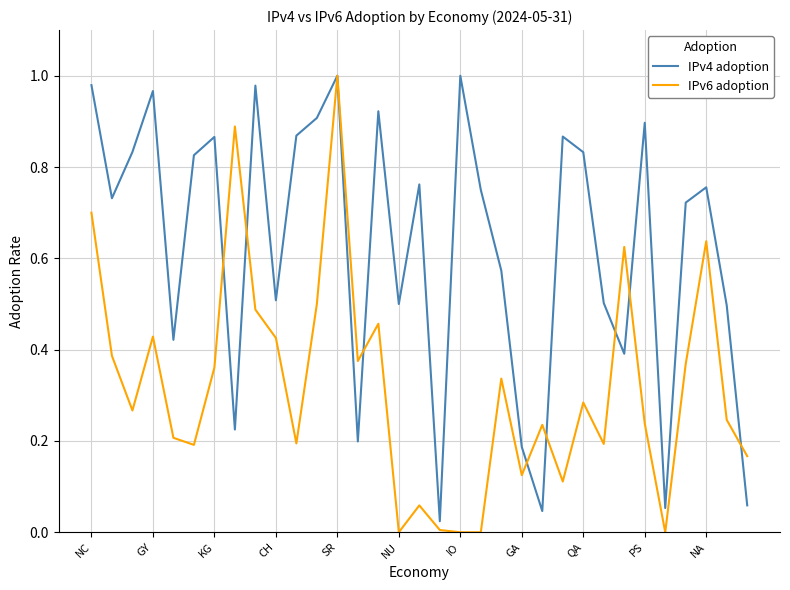

List the series in order of their overall mean, lowest first.

IPv6 adoption, IPv4 adoption